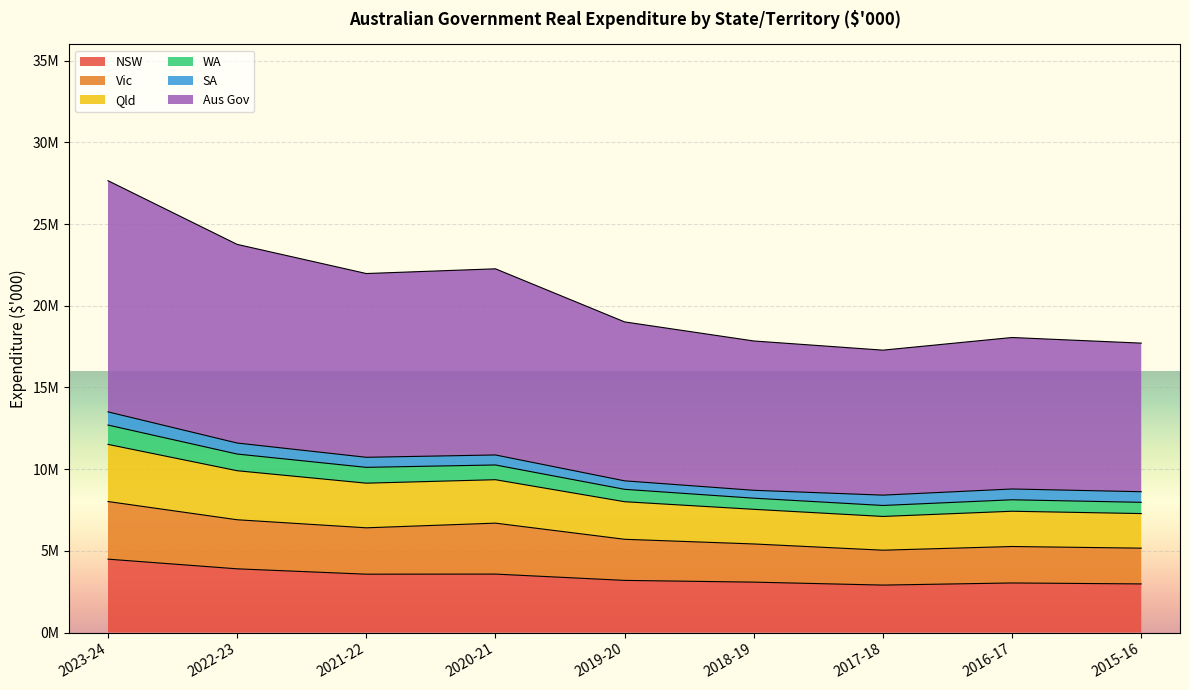

True or false: Aus Gov and WA cross at least once.

False